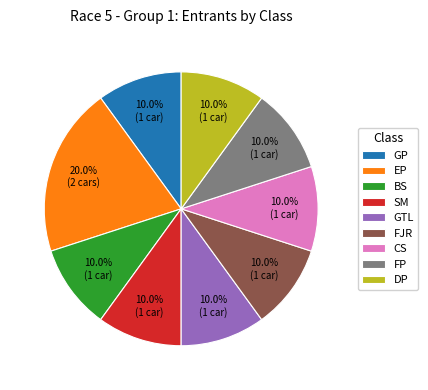

What percentage is the DP slice, to the nearest percent?

10%